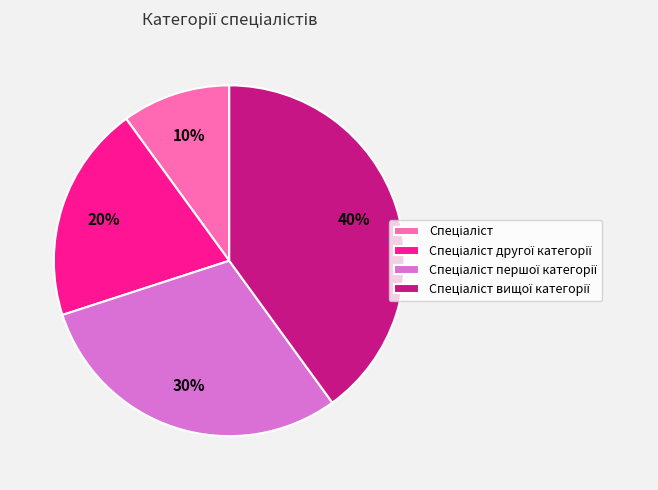

To the nearest percent, what is the average slice percentage?

25%